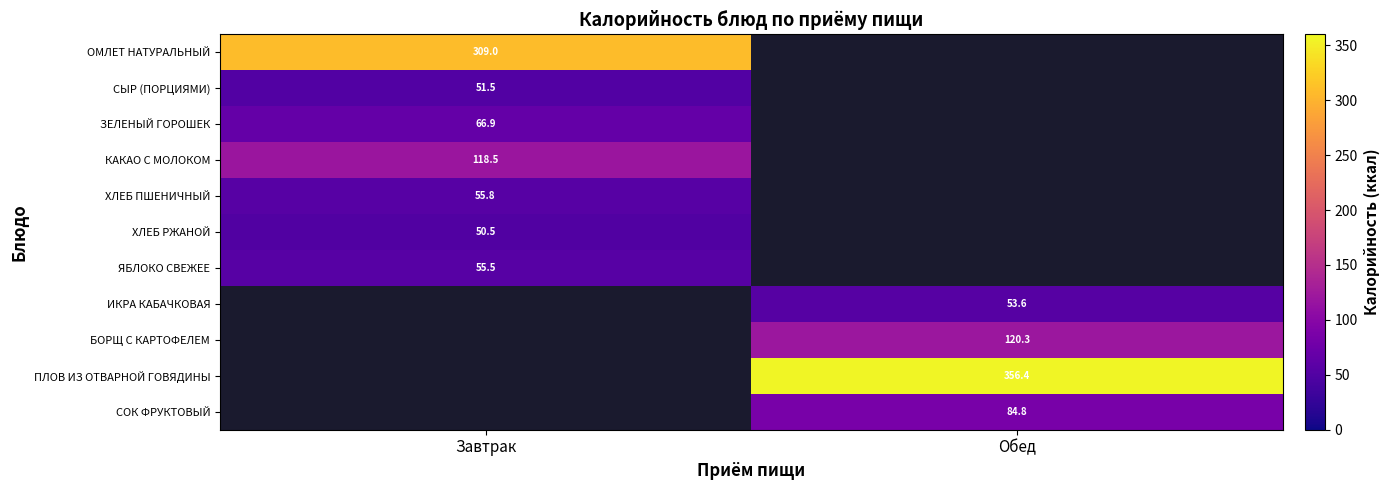

What is the smallest value displayed?

50.5